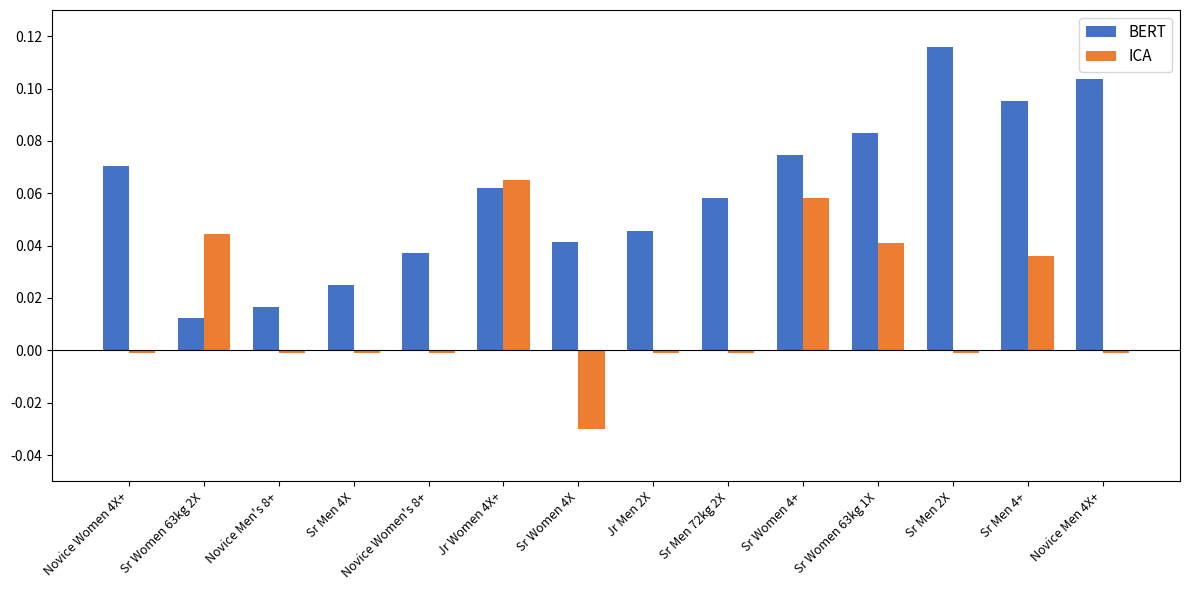

What is the sum of all BERT values?

0.8